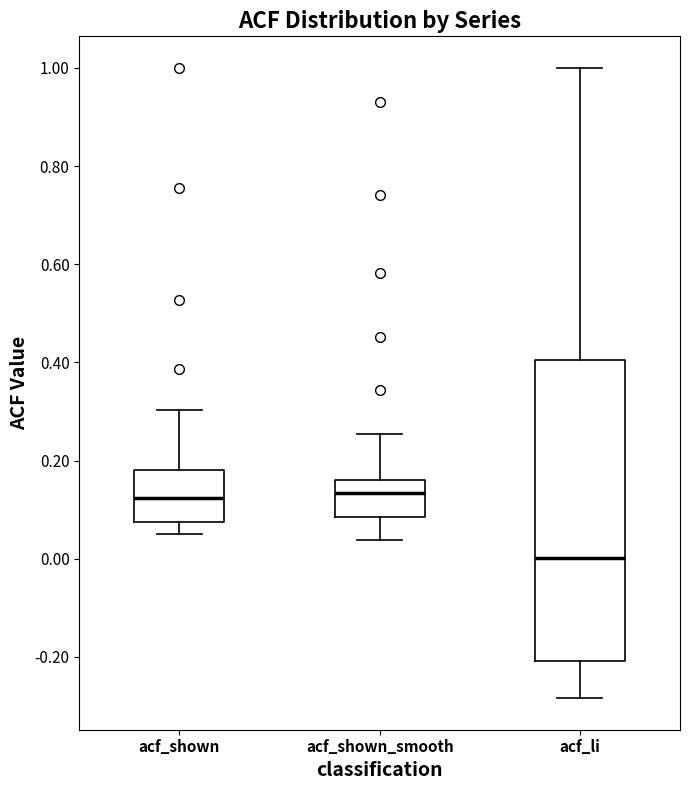

Reading left to right, read every box against the y-axis: the position of its median line, the range the box covers, and the ends of its whiskers. The values are not printed on the chart, so give them approximately, as read against the axis.

acf_shown: median 0.12, box 0.08 to 0.18, whiskers 0.06 to 0.30
acf_shown_smooth: median 0.14, box 0.08 to 0.16, whiskers 0.04 to 0.26
acf_li: median 0.00, box -0.20 to 0.40, whiskers -0.28 to 1.00